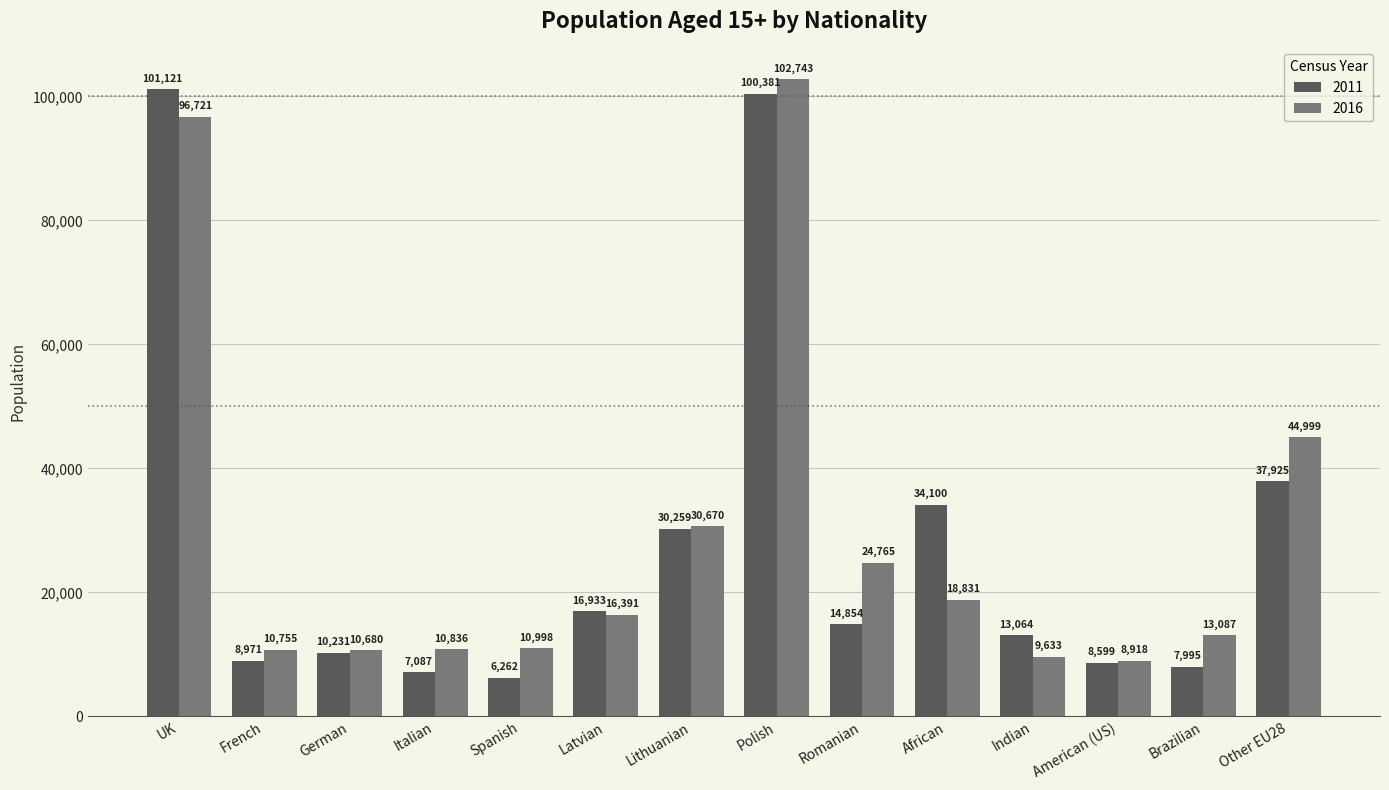

What is the total value across all series at African?

52931